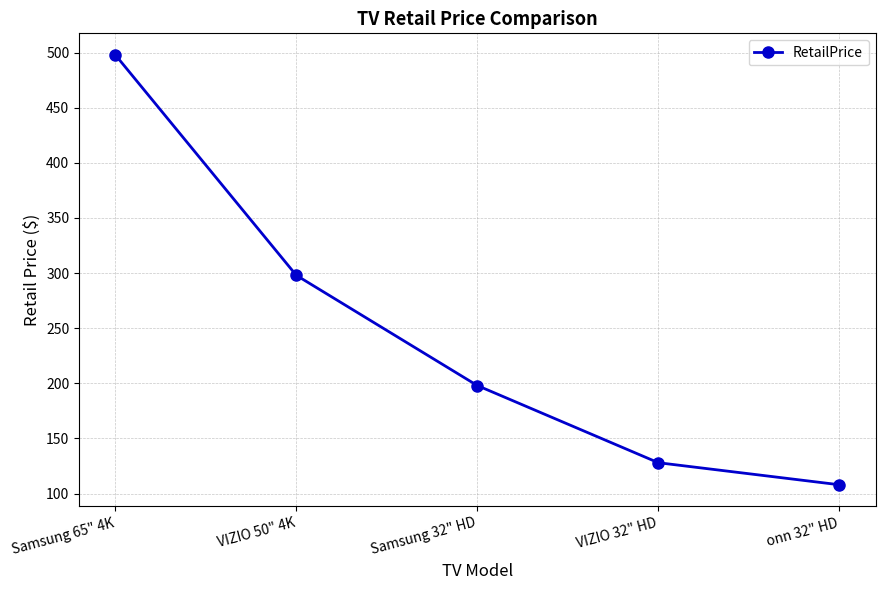

What is the difference between the maximum and minimum values?

390